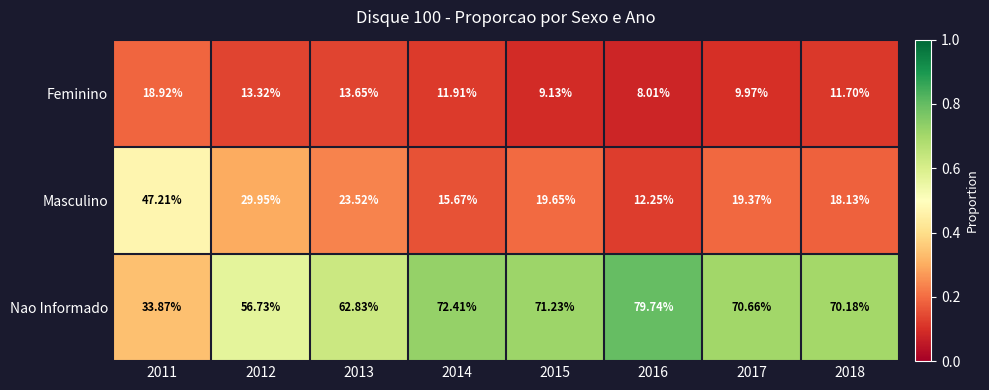

Which series changed the most between 2014 and 2018?

Masculino